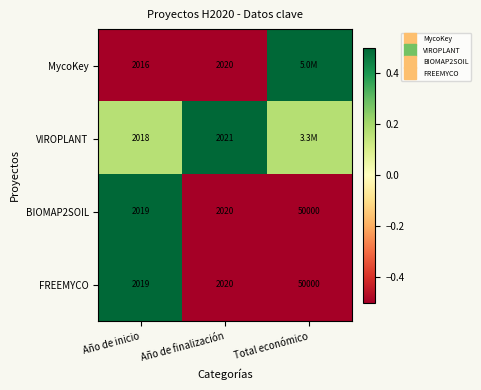

Is the value of FREEMYCO at Año de inicio greater than the value of VIROPLANT at Año de finalización?

No